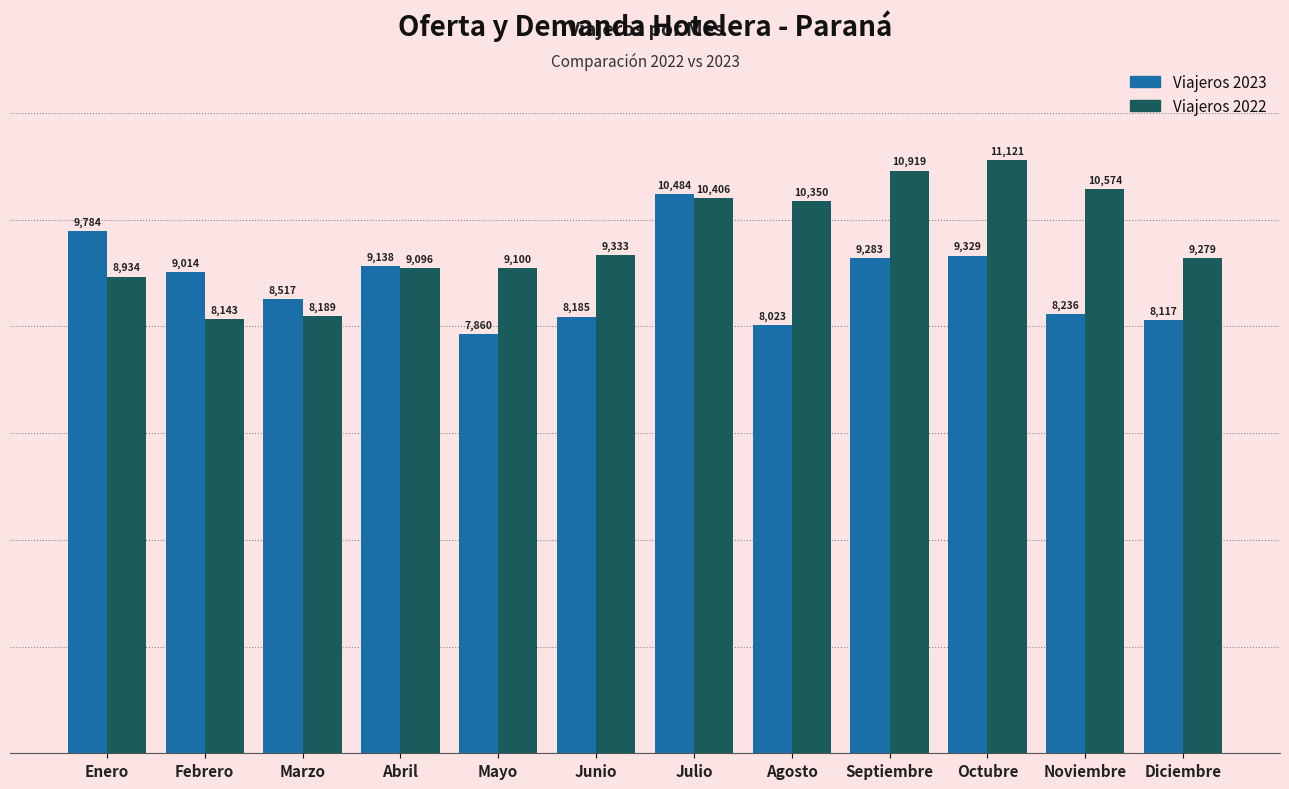

What is the sum of the Viajeros 2022 values at Mayo and Abril?

18196